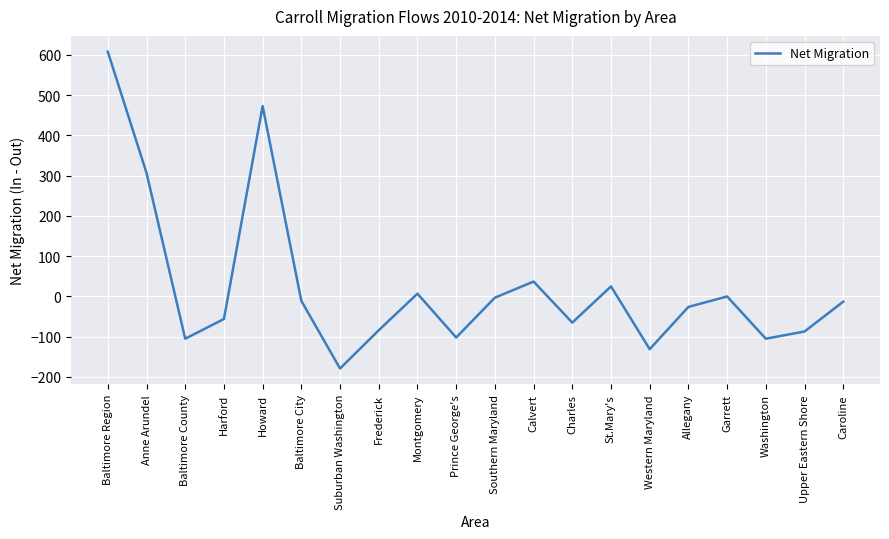

What is the greatest value displayed?

608